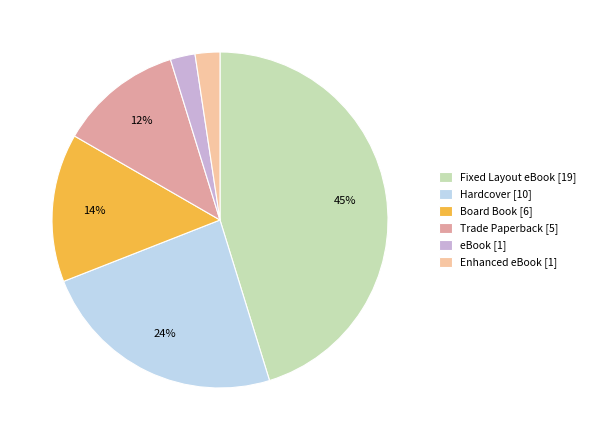

To the nearest percent, what percentage of the pie is eBook [1]?

2%